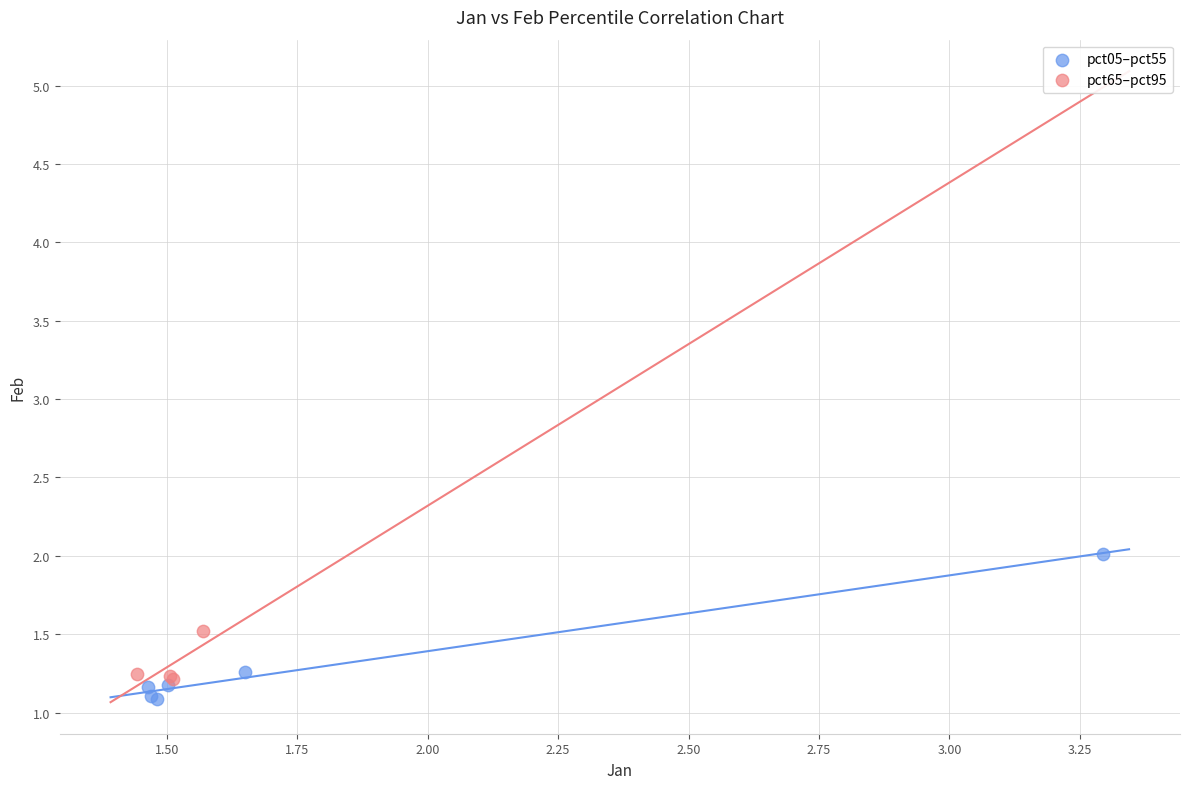

Which series has the widest spread of Y values?

pct05–pct55